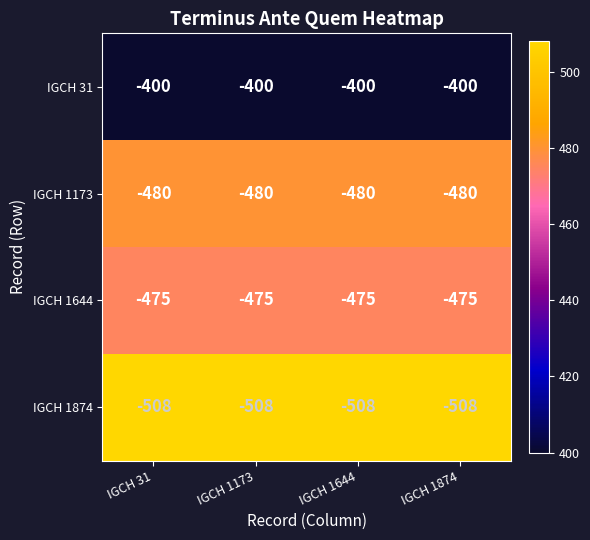

What is the spread (max minus min) of values at IGCH 31?

108